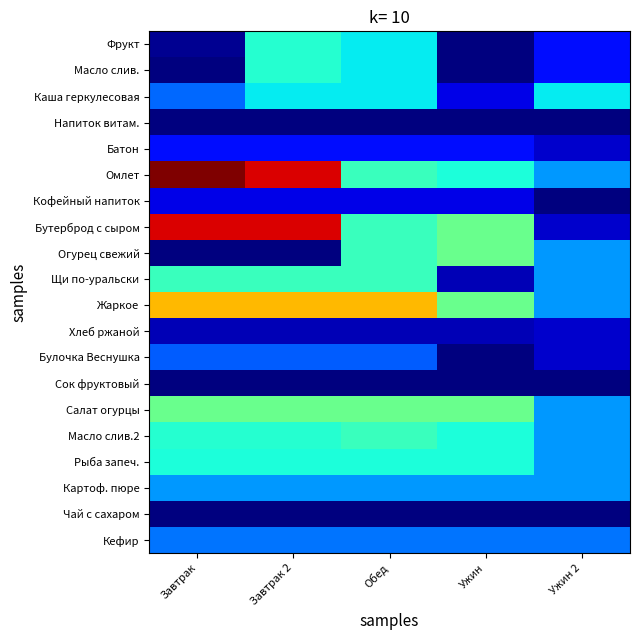

Reading right to left, transcribe all the data shown in this chart.

Фрукт: Ужин 2=2.9	Ужин=0.0	Обед=7.5	Завтрак 2=8.2	Завтрак=0.4
Масло слив.: Ужин 2=2.9	Ужин=0.0	Обед=7.5	Завтрак 2=8.2	Завтрак=0.1
Каша геркулесовая: Ужин 2=7.5	Ужин=1.9	Обед=7.5	Завтрак 2=7.5	Завтрак=4.8
Напиток витам.: Ужин 2=0.0	Ужин=0.0	Обед=0.0	Завтрак 2=0.0	Завтрак=0.0
Батон: Ужин 2=1.4	Ужин=2.9	Обед=2.9	Завтрак 2=2.9	Завтрак=2.9
Омлет: Ужин 2=5.8	Ужин=8.0	Обед=8.8	Завтрак 2=19.1	Завтрак=20.9
Кофейный напиток: Ужин 2=0.0	Ужин=1.9	Обед=1.9	Завтрак 2=1.9	Завтрак=1.9
Бутерброд с сыром: Ужин 2=1.4	Ужин=10.0	Обед=8.8	Завтрак 2=19.1	Завтрак=19.1
Огурец свежий: Ужин 2=5.8	Ужин=10.0	Обед=8.8	Завтрак 2=0.0	Завтрак=0.0
Щи по-уральски: Ужин 2=5.8	Ужин=1.0	Обед=8.8	Завтрак 2=8.8	Завтрак=8.8
Жаркое: Ужин 2=5.8	Ужин=10.0	Обед=14.9	Завтрак 2=14.9	Завтрак=14.9
Хлеб ржаной: Ужин 2=1.4	Ужин=1.0	Обед=1.0	Завтрак 2=1.0	Завтрак=1.0
Булочка Веснушка: Ужин 2=1.4	Ужин=0.0	Обед=4.5	Завтрак 2=4.5	Завтрак=4.5
Сок фруктовый: Ужин 2=0.0	Ужин=0.0	Обед=0.0	Завтрак 2=0.0	Завтрак=0.0
Салат огурцы: Ужин 2=5.8	Ужин=10.0	Обед=10.0	Завтрак 2=10.0	Завтрак=10.0
Масло слив.2: Ужин 2=5.8	Ужин=8.0	Обед=8.8	Завтрак 2=8.3	Завтрак=8.3
Рыба запеч.: Ужин 2=5.8	Ужин=8.0	Обед=8.0	Завтрак 2=8.0	Завтрак=8.0
Картоф. пюре: Ужин 2=5.8	Ужин=5.8	Обед=5.8	Завтрак 2=5.8	Завтрак=5.8
Чай с сахаром: Ужин 2=0.0	Ужин=0.0	Обед=0.0	Завтрак 2=0.0	Завтрак=0.0
Кефир: Ужин 2=5.0	Ужин=5.0	Обед=5.0	Завтрак 2=5.0	Завтрак=5.0